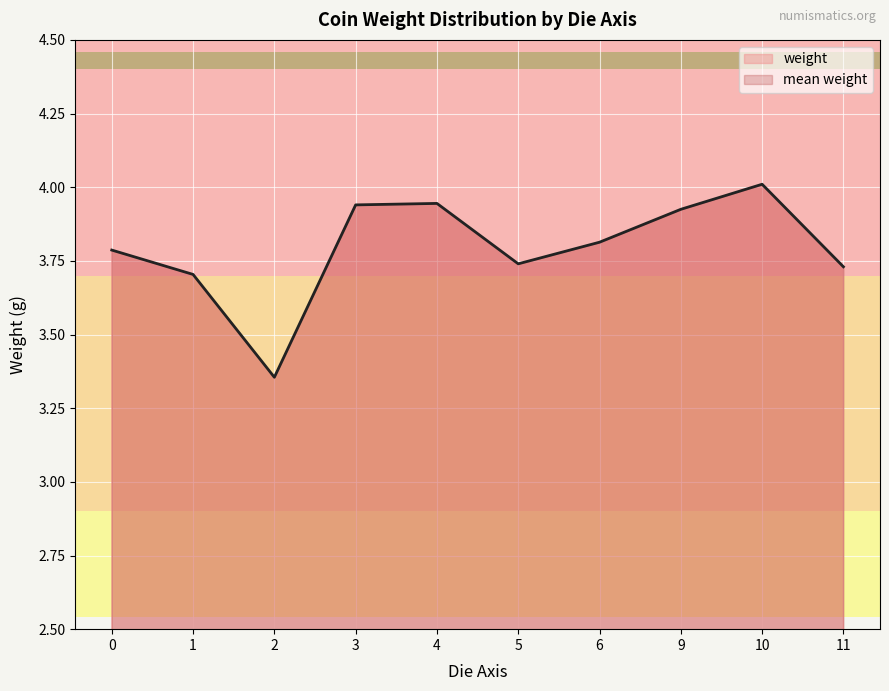

Is it true that the value at 3 is 1.8?

False